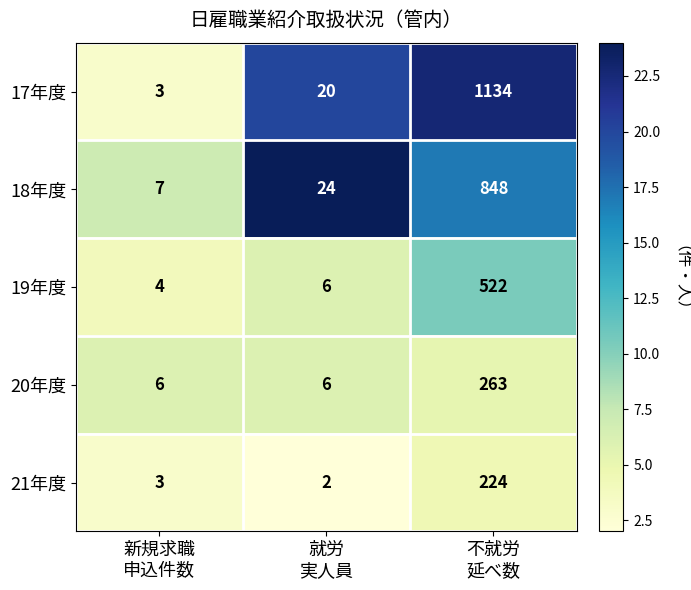

What is the difference between the maximum and minimum values in the 18年度 series?

841